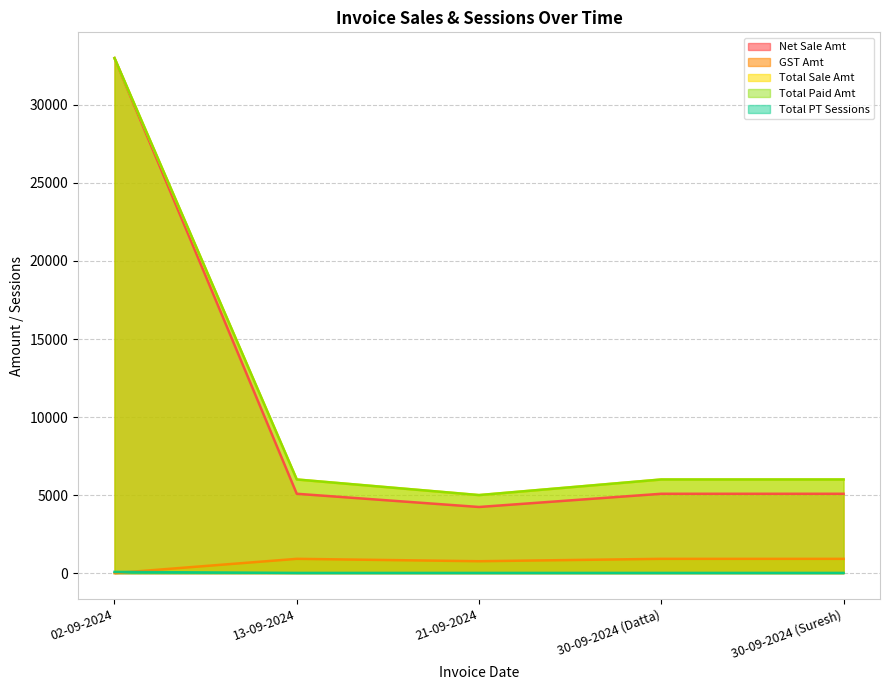

True or false: Total Paid Amt and Total PT Sessions intersect in this chart.

False